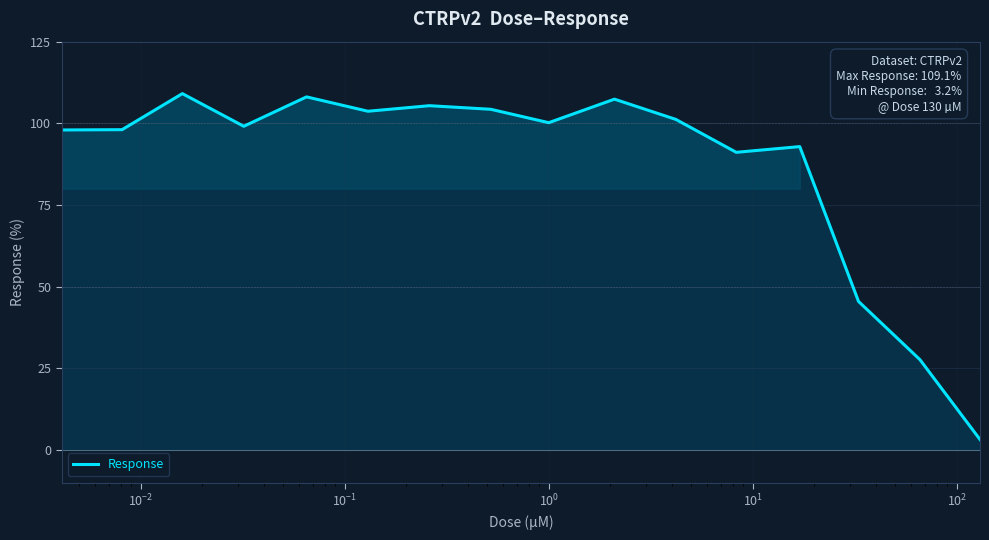

What is the maximum value shown in the chart?

109.1